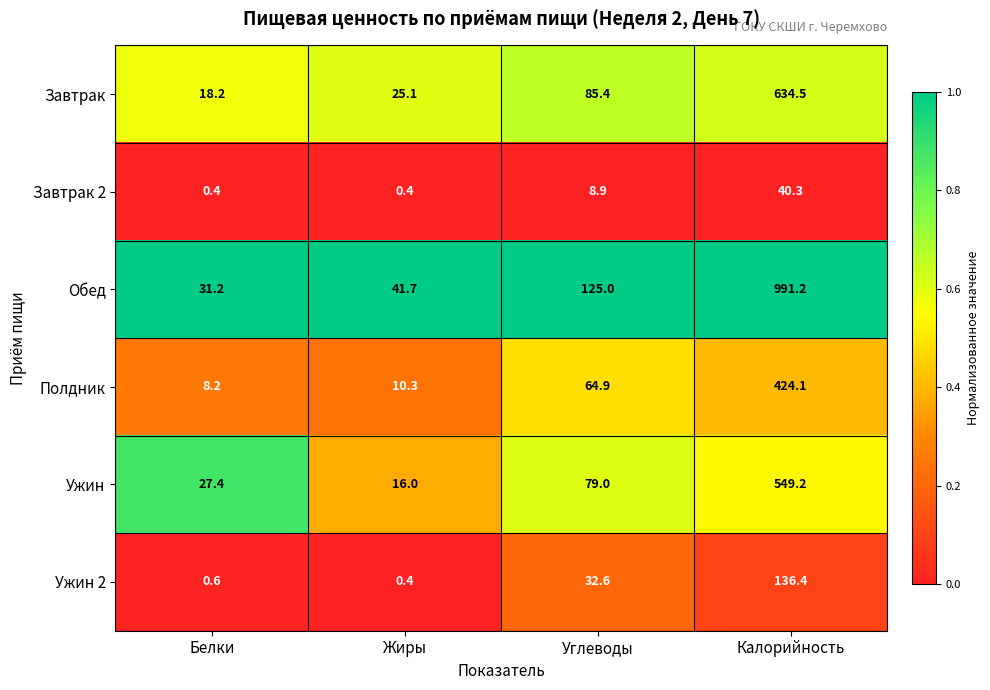

Reading left to right, what are all the values shown in this chart?

Завтрак: Белки=18.2	Жиры=25.1	Углеводы=85.4	Калорийность=634.5
Завтрак 2: Белки=0.4	Жиры=0.4	Углеводы=8.9	Калорийность=40.3
Обед: Белки=31.2	Жиры=41.7	Углеводы=125.0	Калорийность=991.2
Полдник: Белки=8.2	Жиры=10.3	Углеводы=64.9	Калорийность=424.1
Ужин: Белки=27.4	Жиры=16.0	Углеводы=79.0	Калорийность=549.2
Ужин 2: Белки=0.6	Жиры=0.4	Углеводы=32.6	Калорийность=136.4